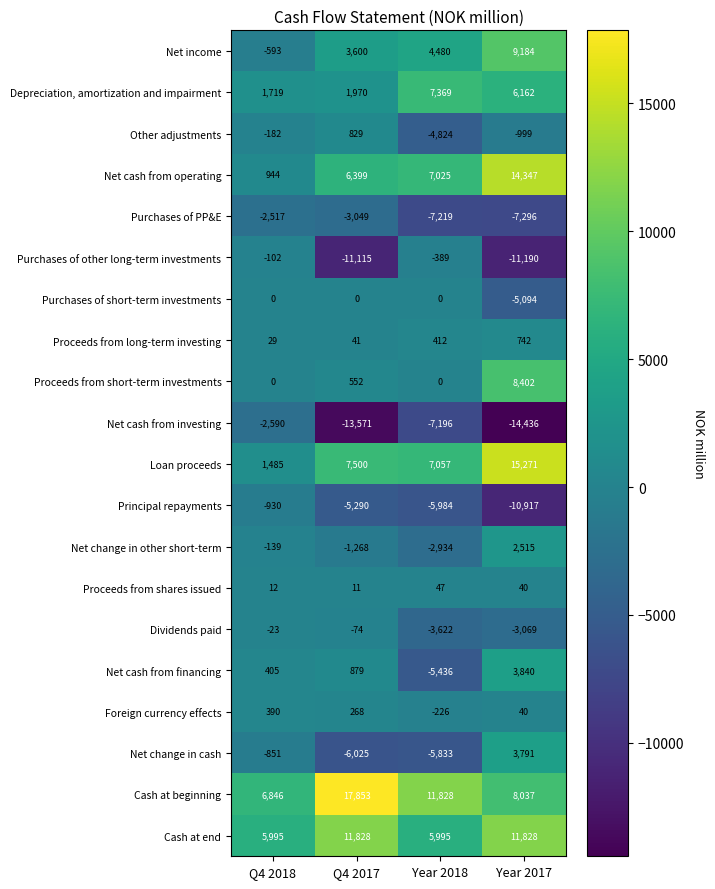

Which series has the largest total across all categories?

Cash at beginning